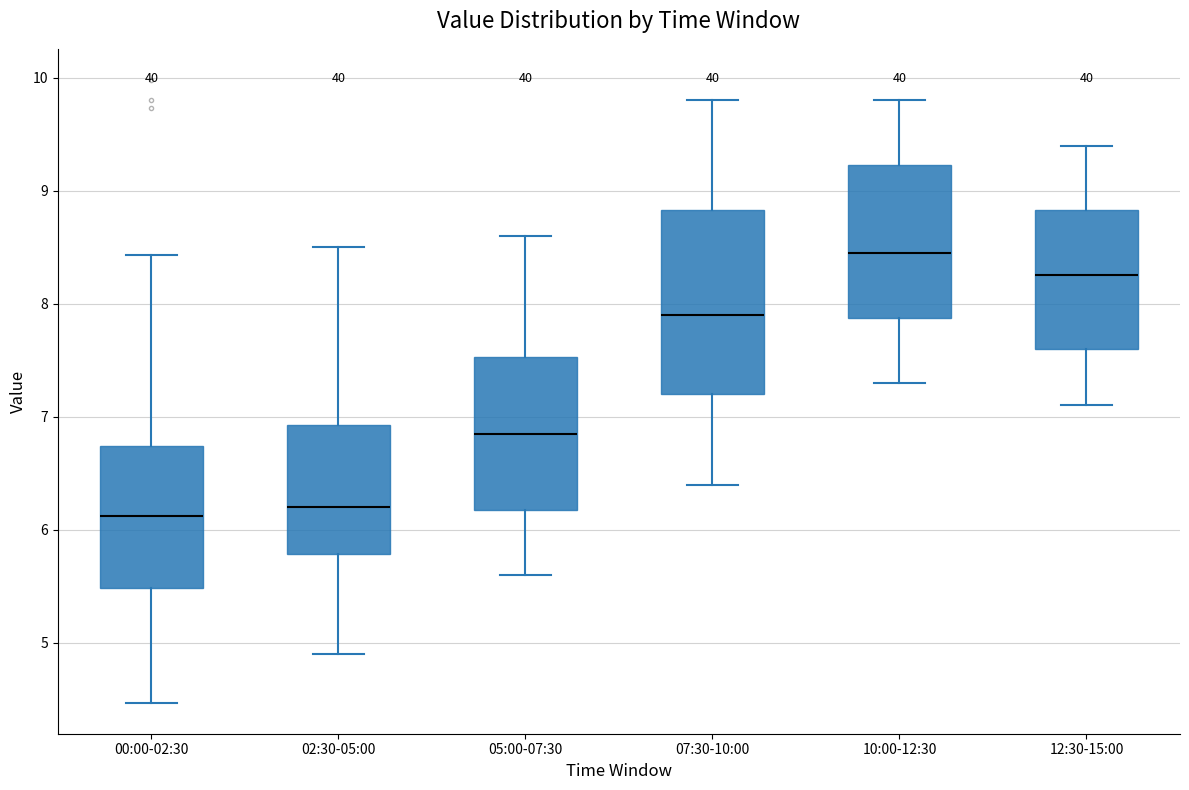

Comparing the boxes themselves (not the whiskers), which one is the tallest?

07:30-10:00